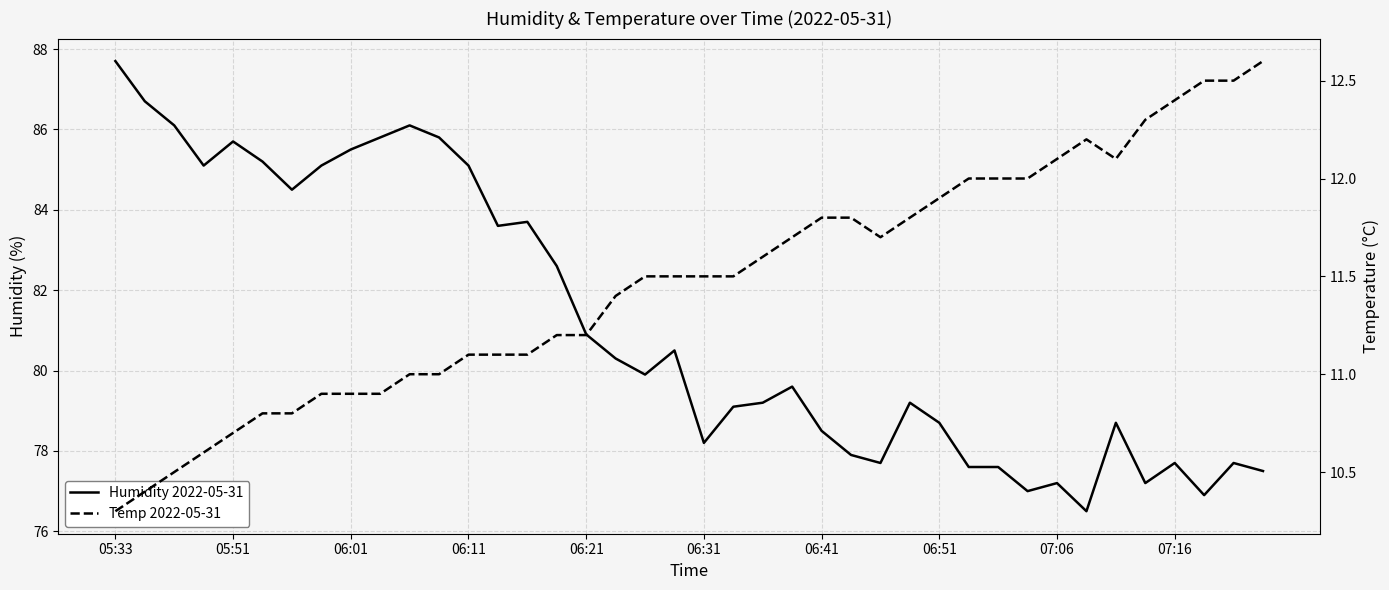

True or false: Temp 2022-05-31 and Humidity 2022-05-31 cross at least once.

False